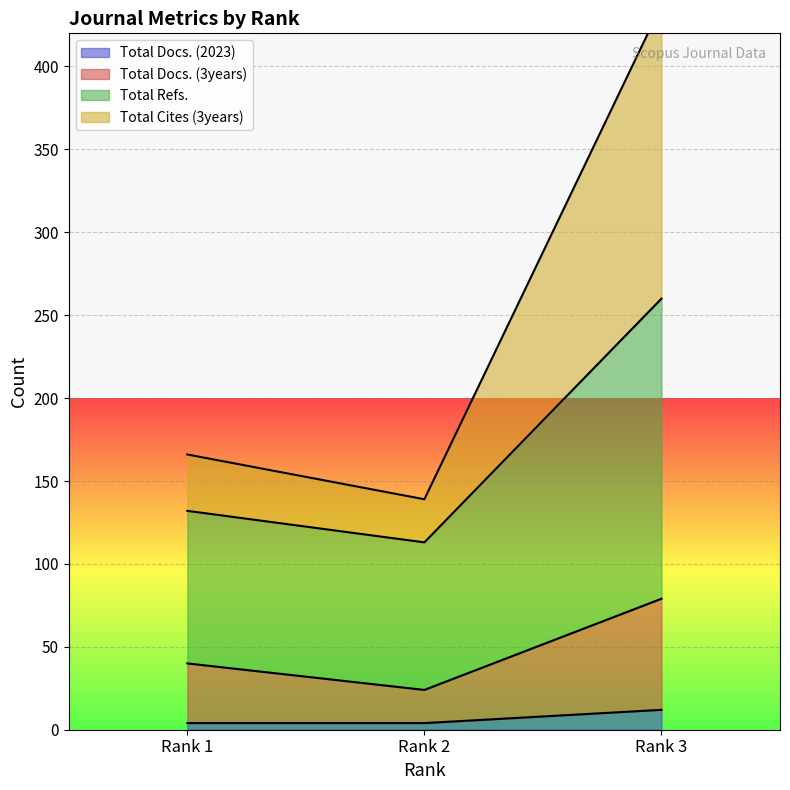

What is the difference between the highest and lowest values at Rank 1?

162